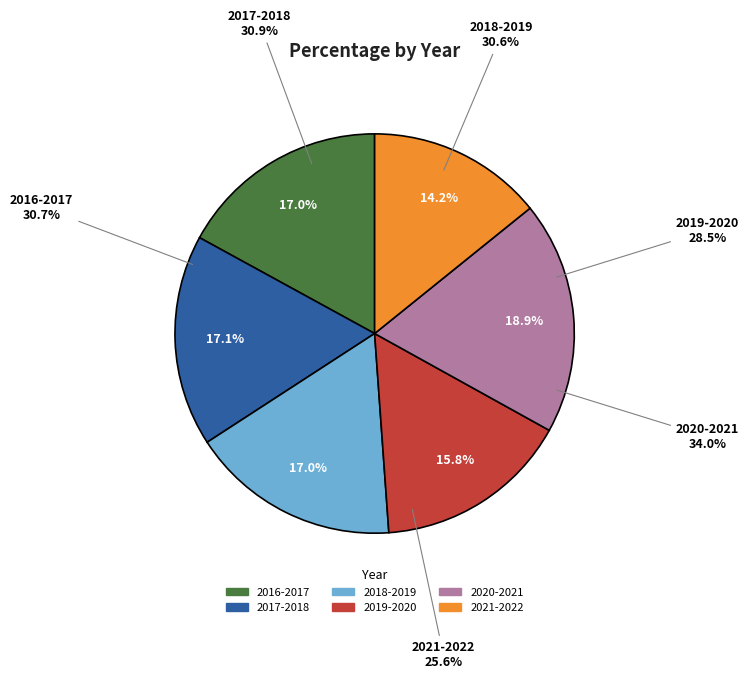

What percentage is the 2021-2022 slice, to the nearest percent?

14%